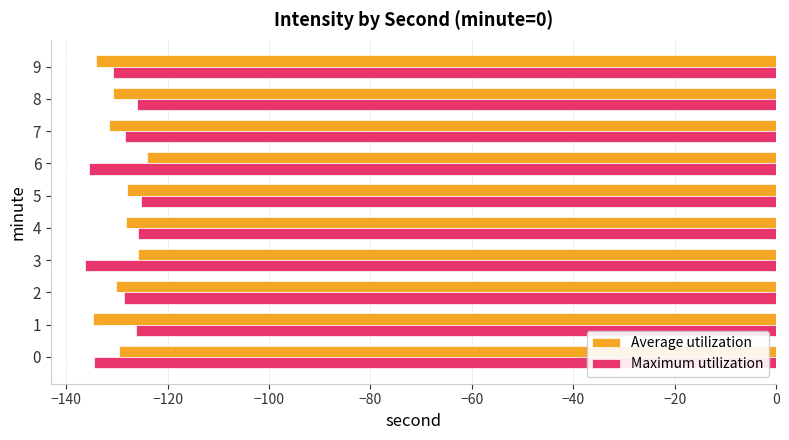

What is the approximate value of Average utilization at 4?

-128.2